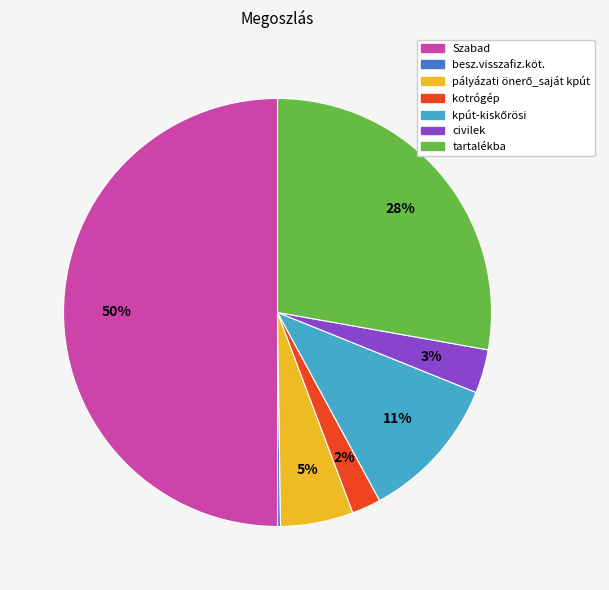

To the nearest percent, what is the combined percentage of tartalékba and civilek?

31%